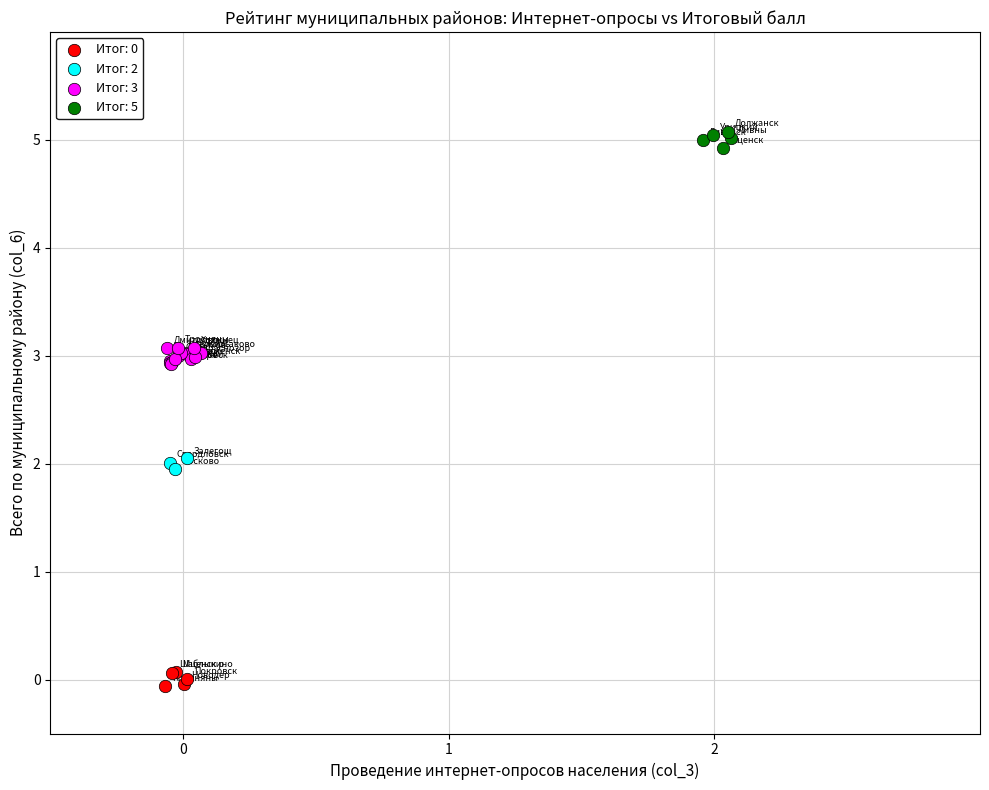

Which series reaches the maximum Y coordinate?

Итог: 5